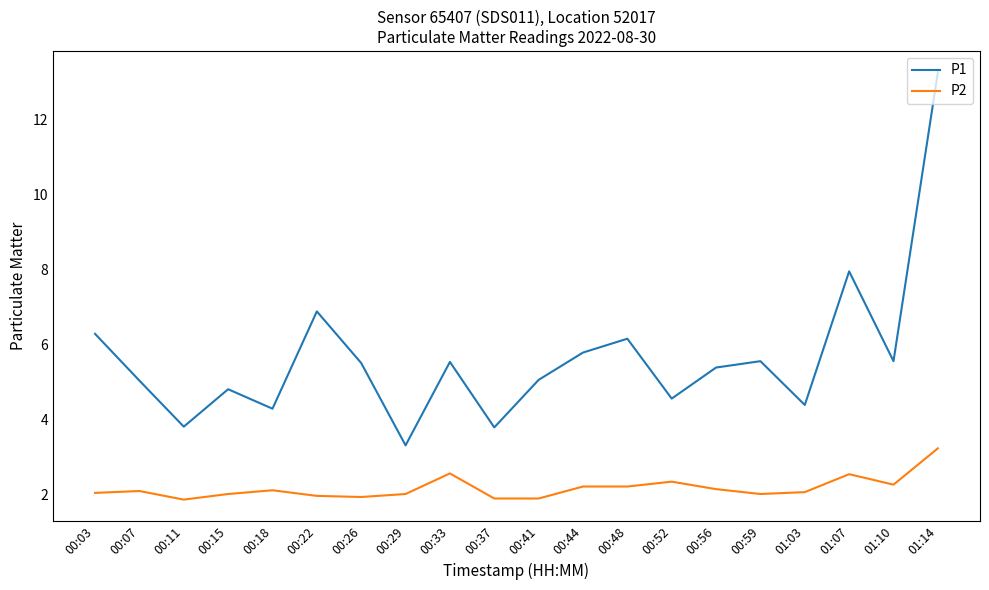

True or false: P2 and P1 intersect in this chart.

False